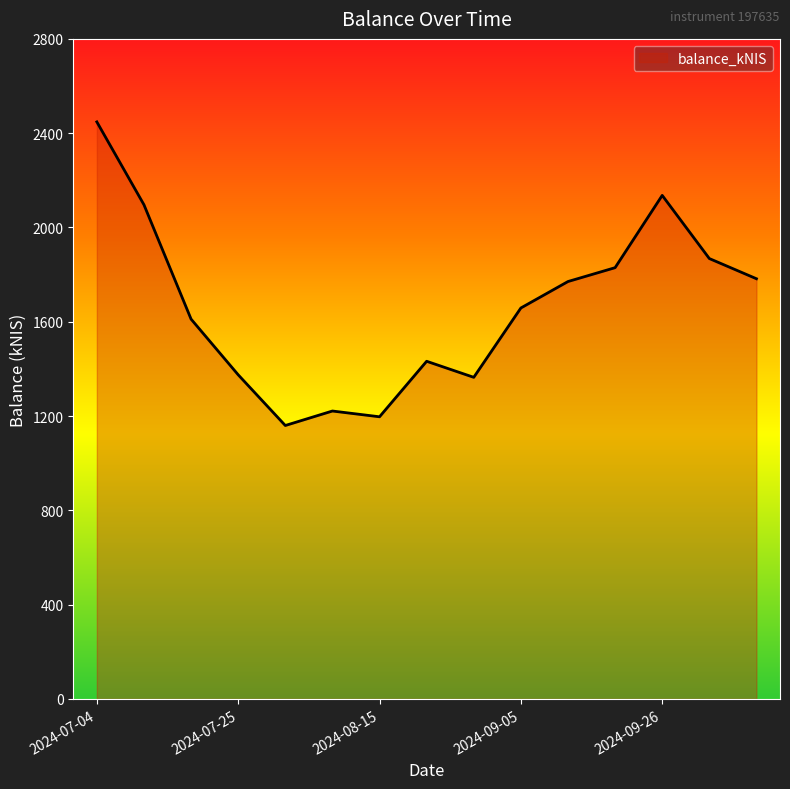

What is the minimum value shown in the chart?

1159.9